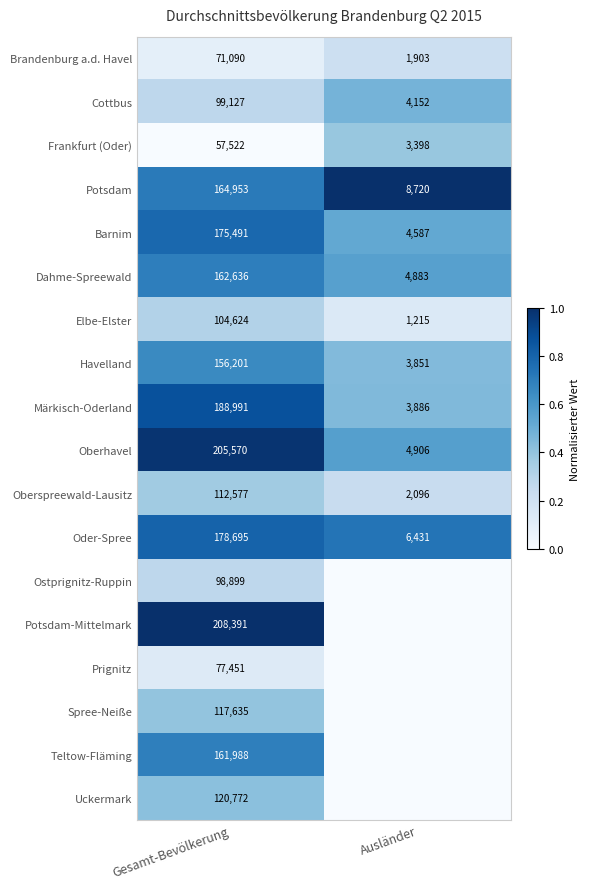

At which label is Brandenburg a.d. Havel closest to 36496?

Ausländer